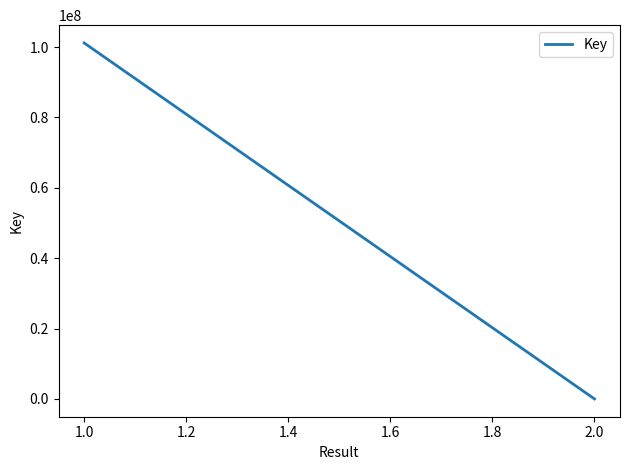

Does the chart display data point markers on the line(s)?

No